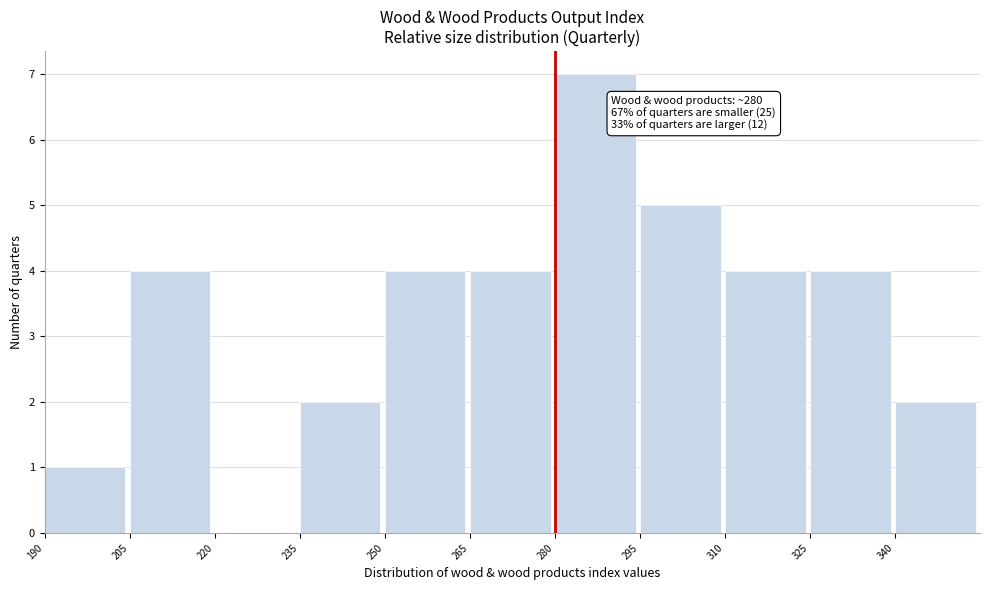

Over which range of the x-axis is the bar tallest?

280 to 295